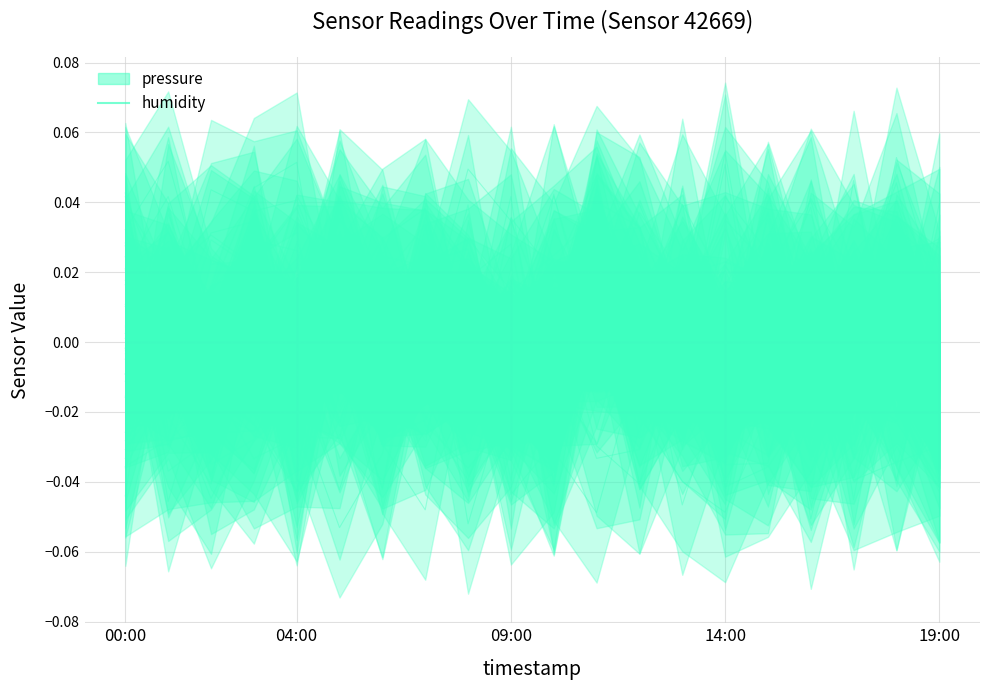

Does the chart have visible grid lines?

Yes